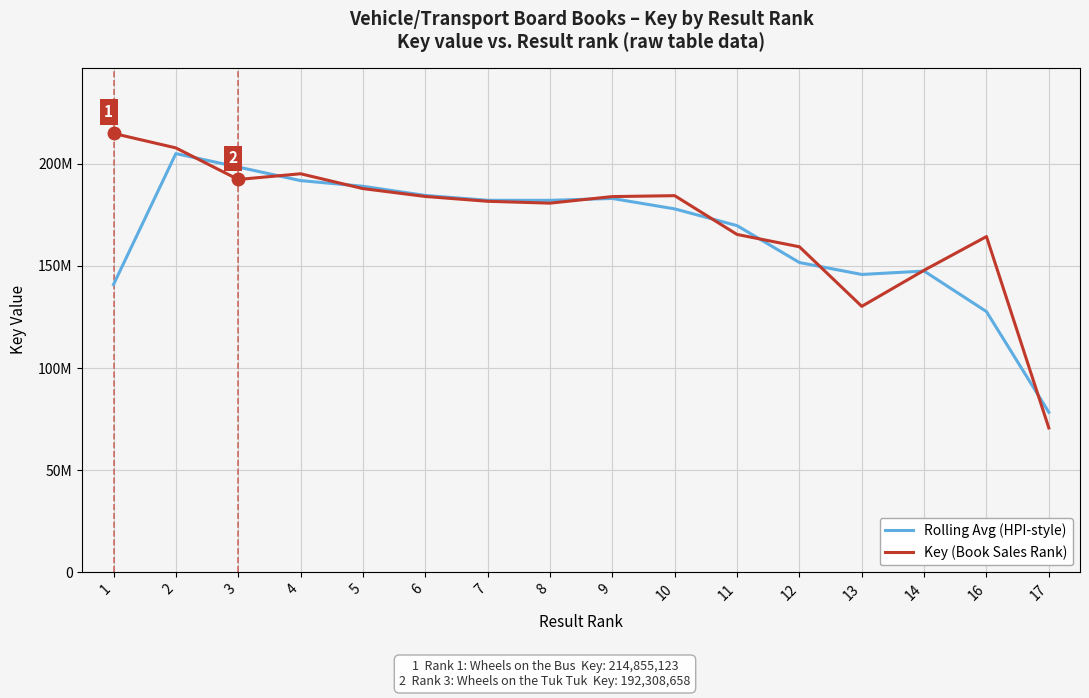

What is the average value of the Rolling Avg (HPI-style) series?

165951999.2